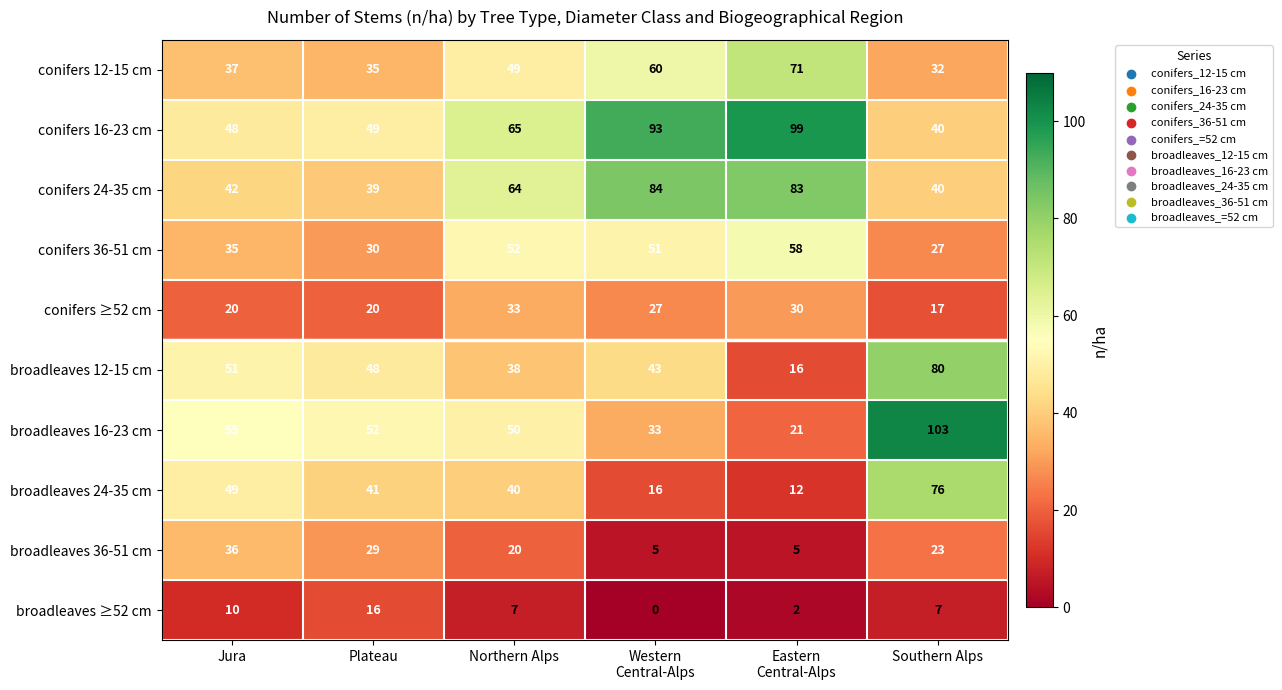

What is the difference between the broadleaves 36-51 cm values at Plateau and Northern Alps?

9